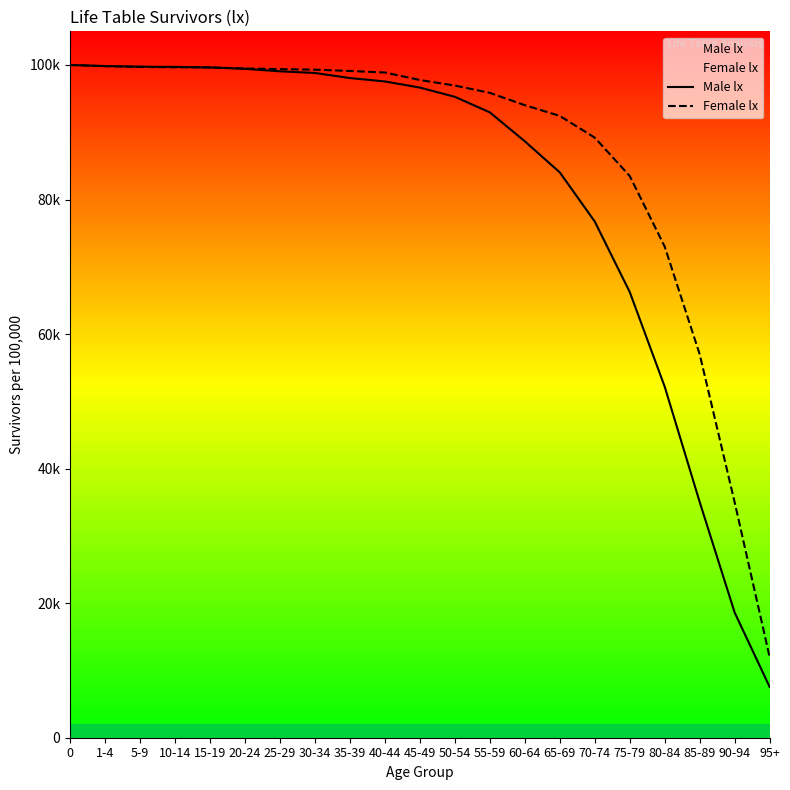

Reading left to right, transcribe all the data shown in this chart.

Male lx: 100000	99839	99741	99715	99628	99431	99057	98810	98056	97551	96639	95266	92956	88658	84032	76731	66255	52183	35042	18609	7555
Female lx: 100000	99817	99715	99653	99637	99478	99385	99303	99109	98878	97767	96939	95852	94026	92426	89200	83500	73000	57000	35000	12000